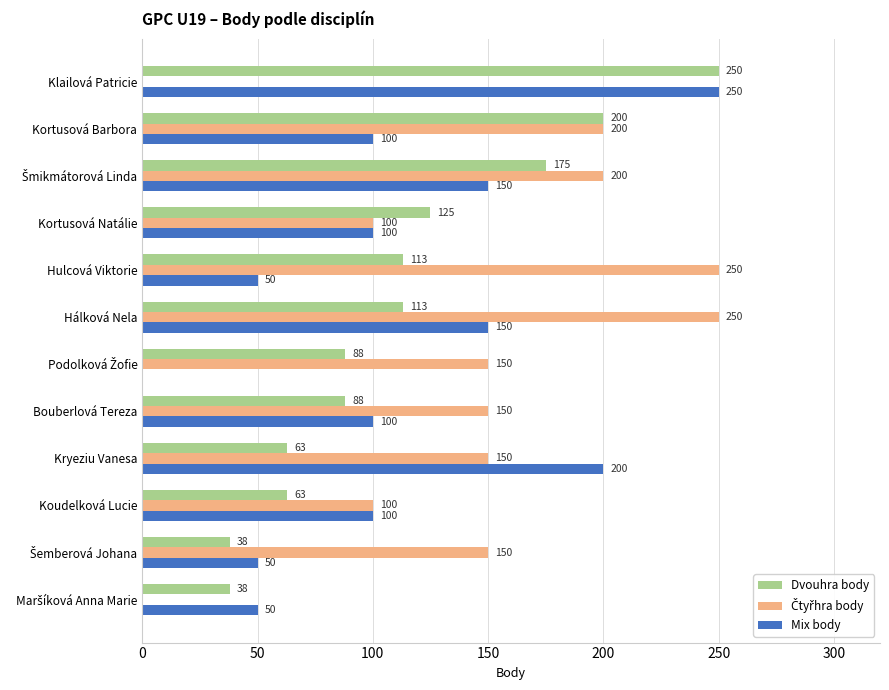

How many Mix body values are between 50 and 150?

9